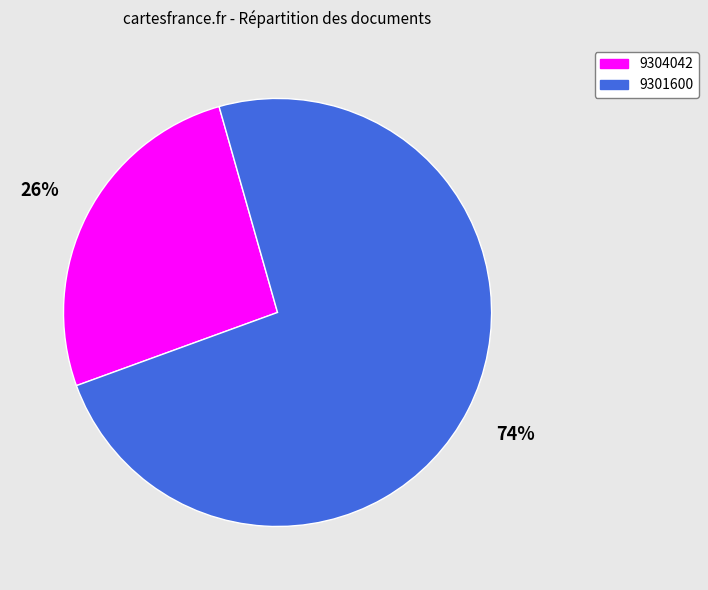

True or false: 9301600 accounts for 74% of the total.

True